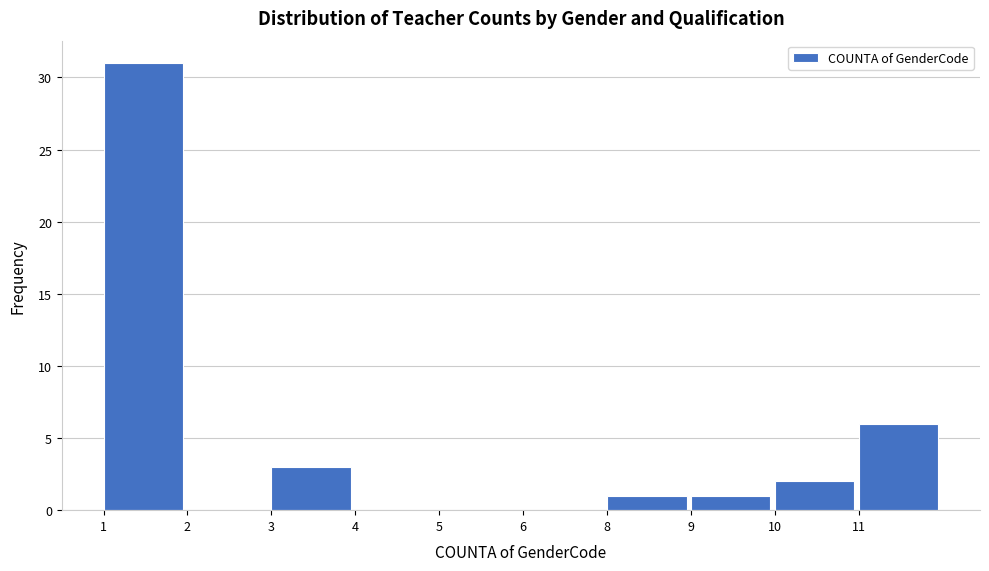

Reading left to right, list all the values displayed in this chart.

1=31	2=0	3=3	4=0	5=0	6=0	8=1	9=1	10=2	11=6